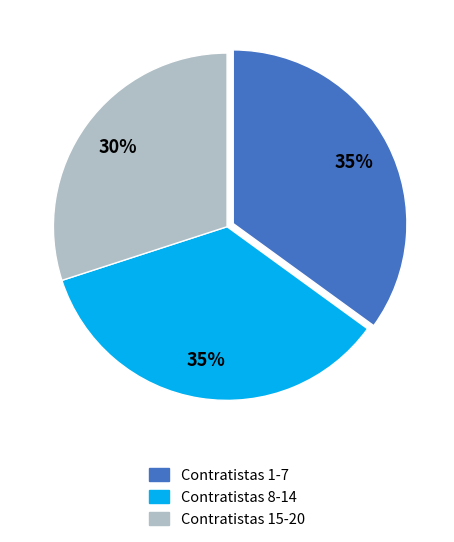

To the nearest percent, what is the difference between the Contratistas 8-14 and Contratistas 15-20 slice percentages?

5%